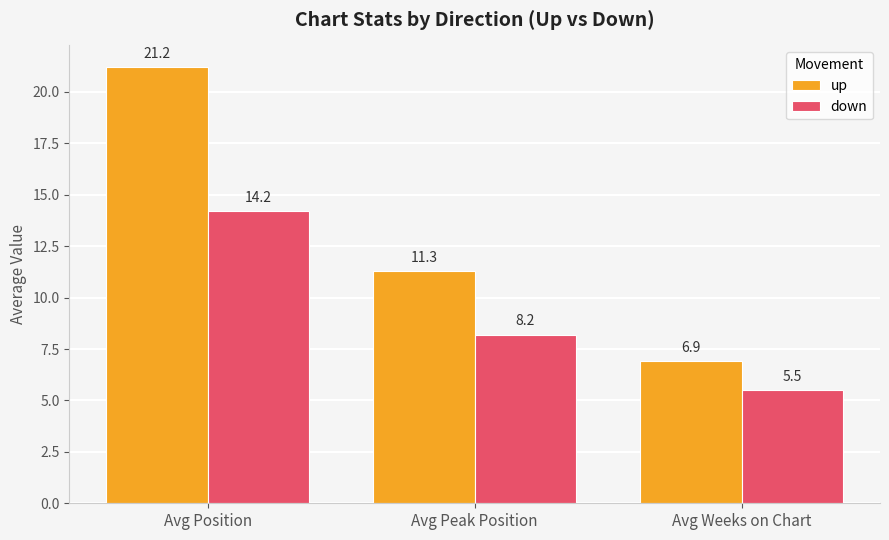

What is the lowest value of the down series?

5.5